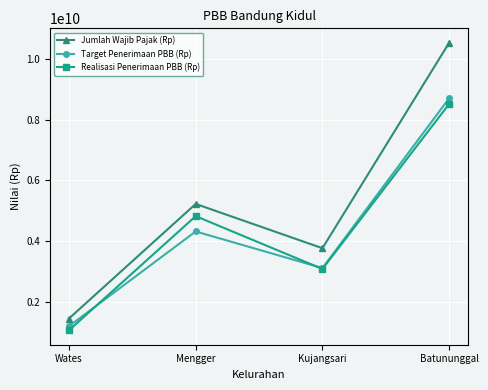

What is the spread (max minus min) of values at Batununggal?

2014944209